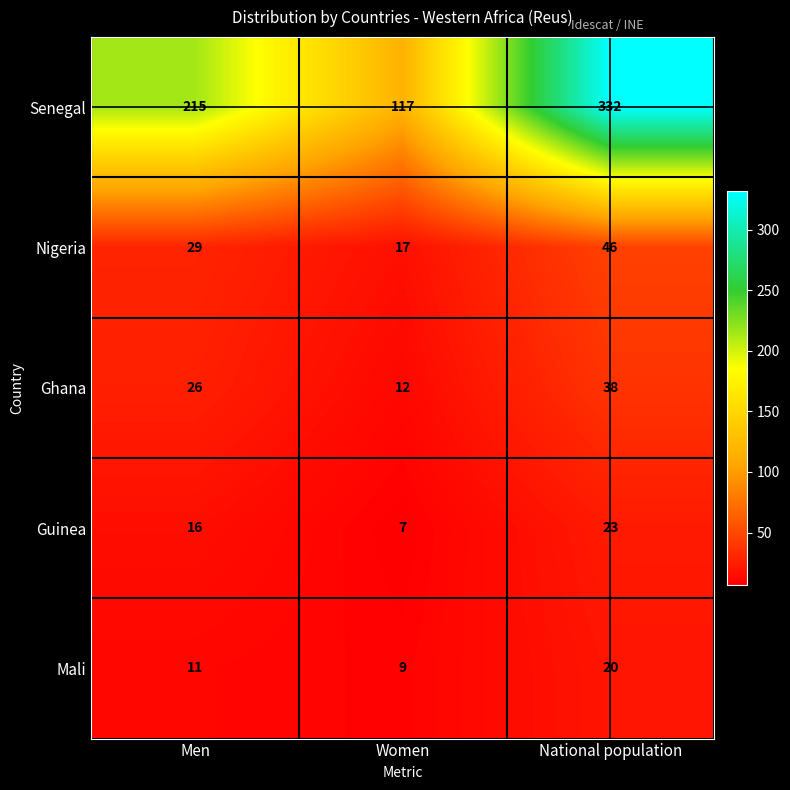

Which label corresponds to the largest value in the chart?

National population